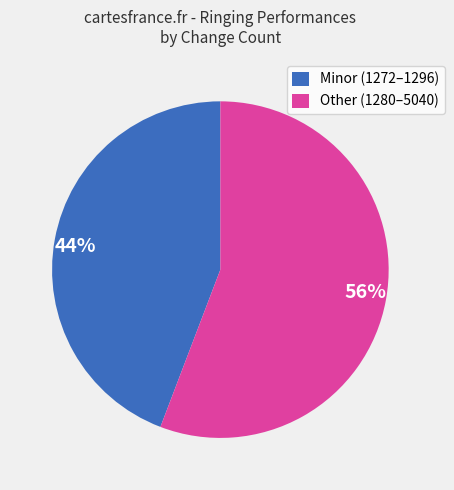

Between 44% and 56%, which is larger?

56%